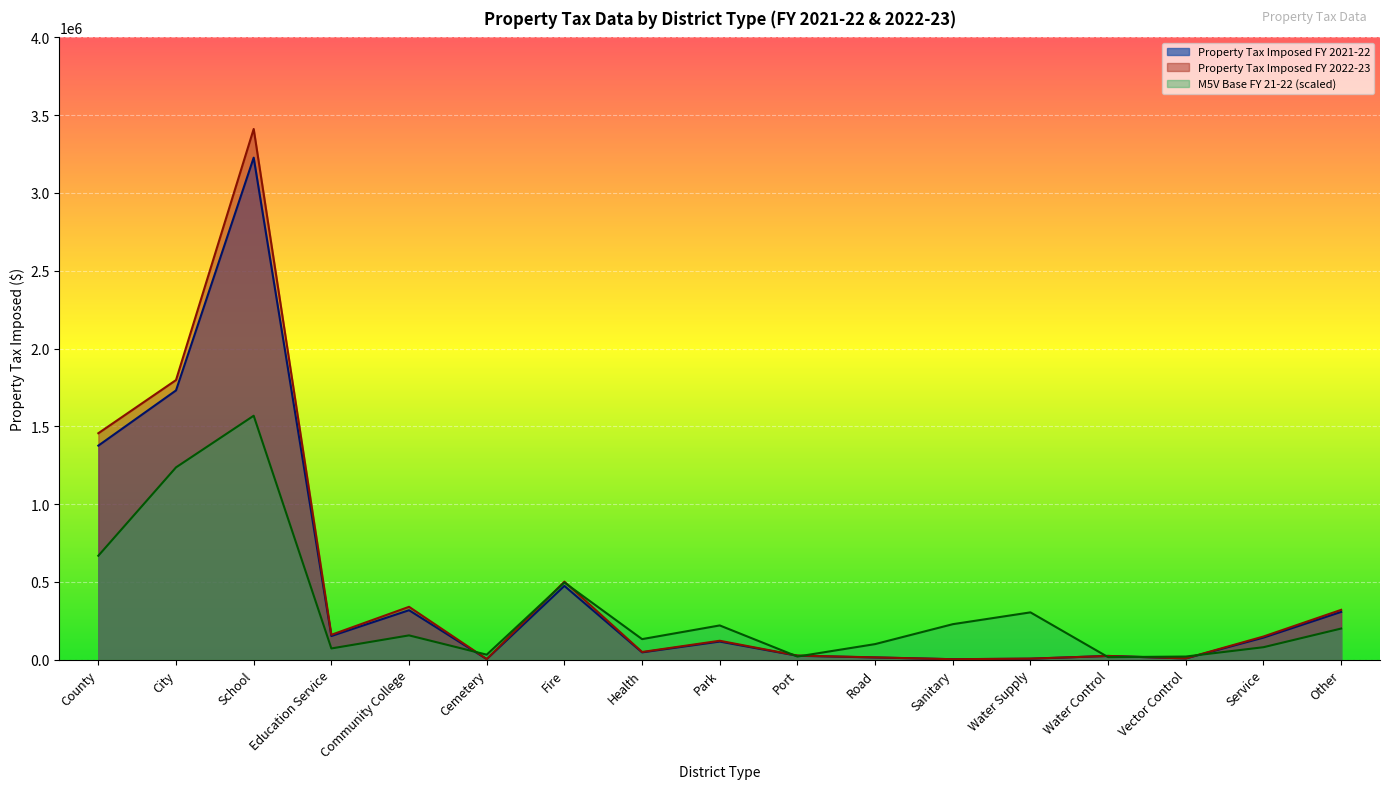

What value does the M5V Base FY 21-22 series have at Education Service?

72000.0